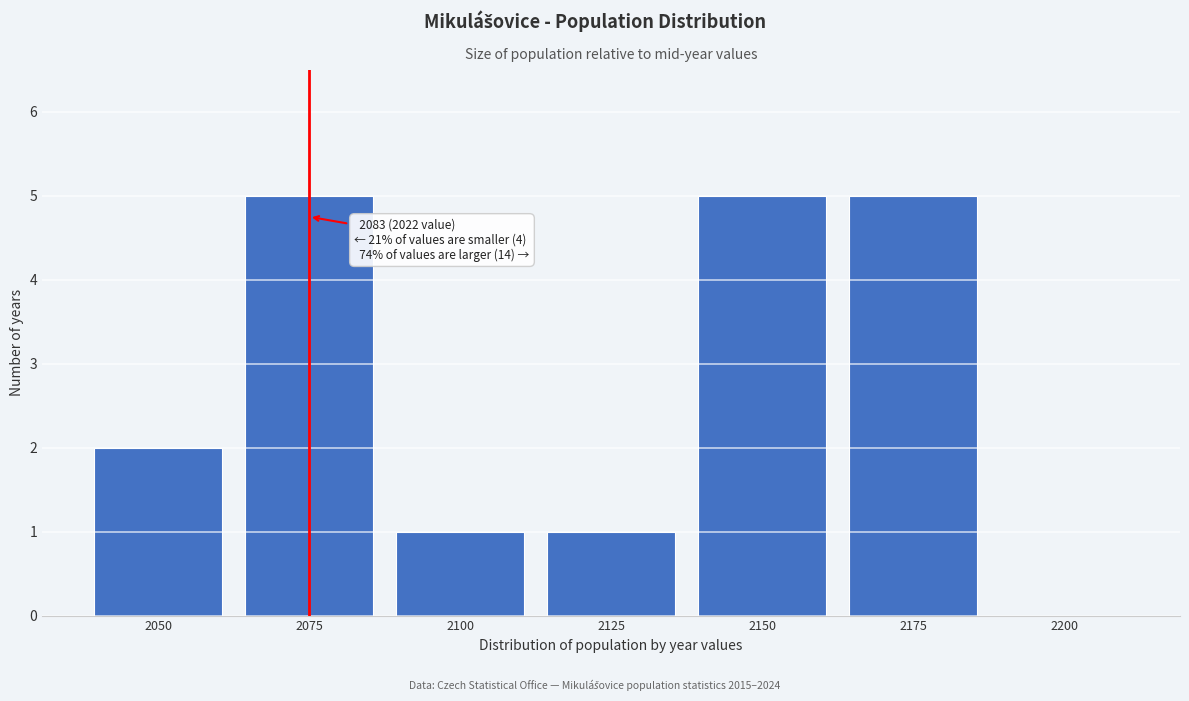

Reading left to right, transcribe all the data shown in this chart.

2050=2	2075=5	2100=1	2125=1	2150=5	2175=5	2200=0